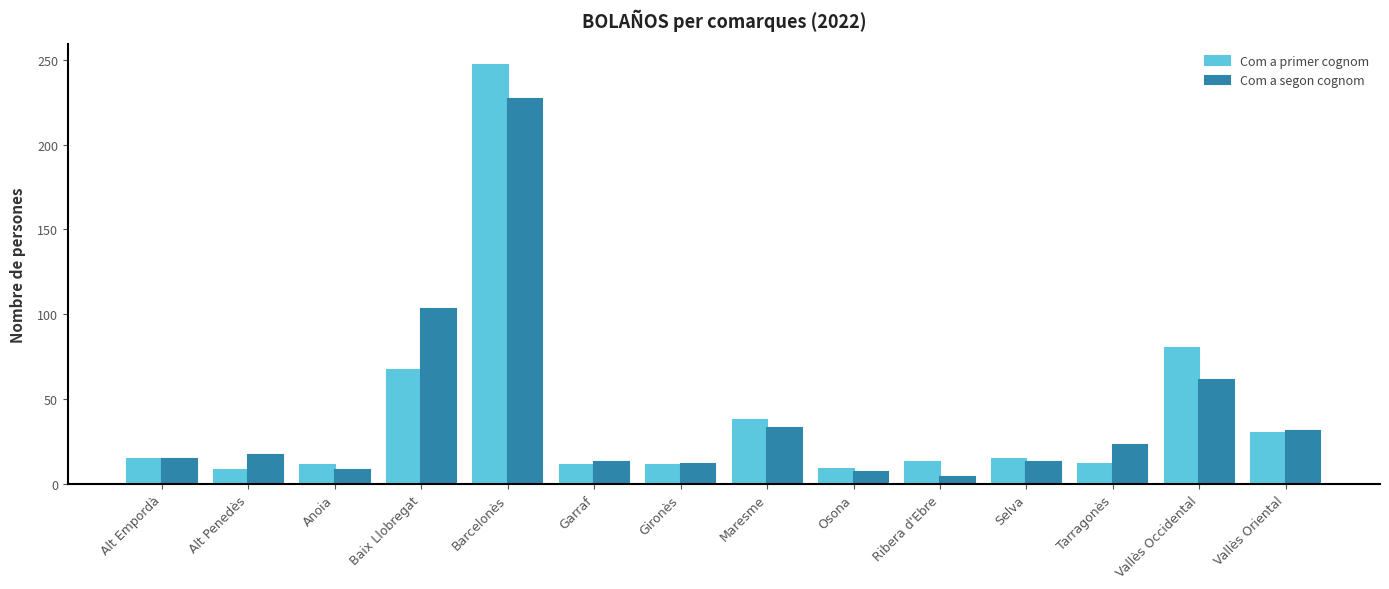

What is the sum of the Com a primer cognom values at Alt Empordà and Tarragonès?

27